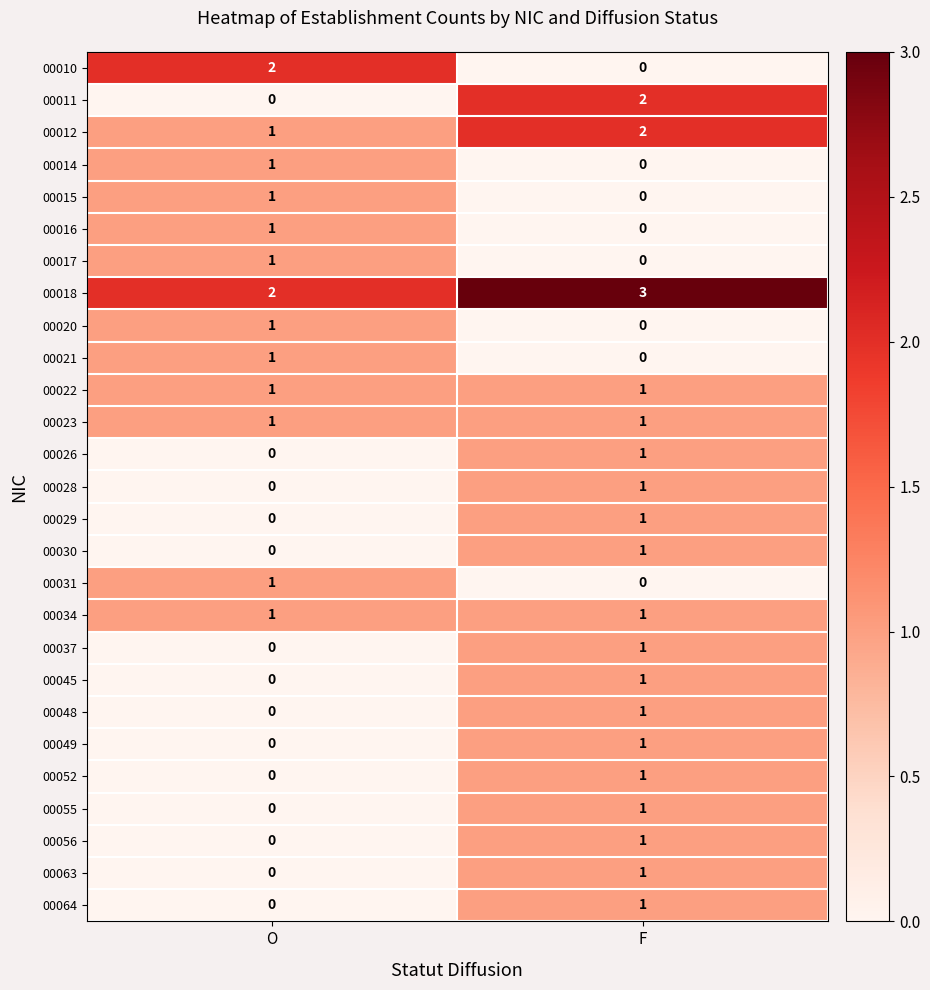

Rank the categories by 00049 value from lowest to highest.

O, F